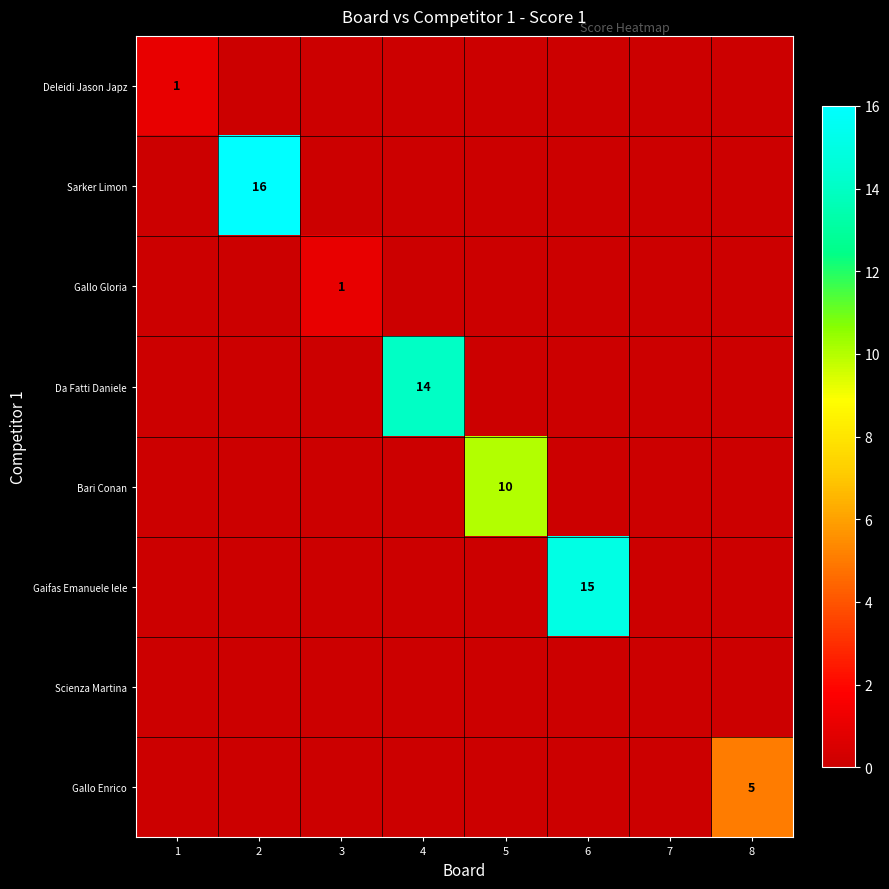

The Gaifas Emanuele lele series shows 15 at 6. True or false?

True